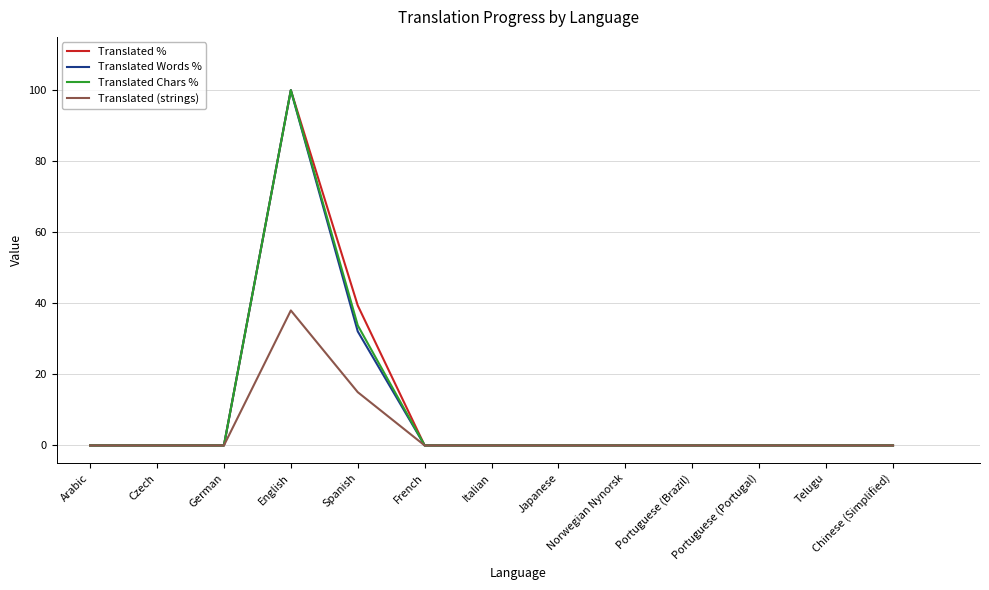

Does the chart have visible grid lines?

Yes